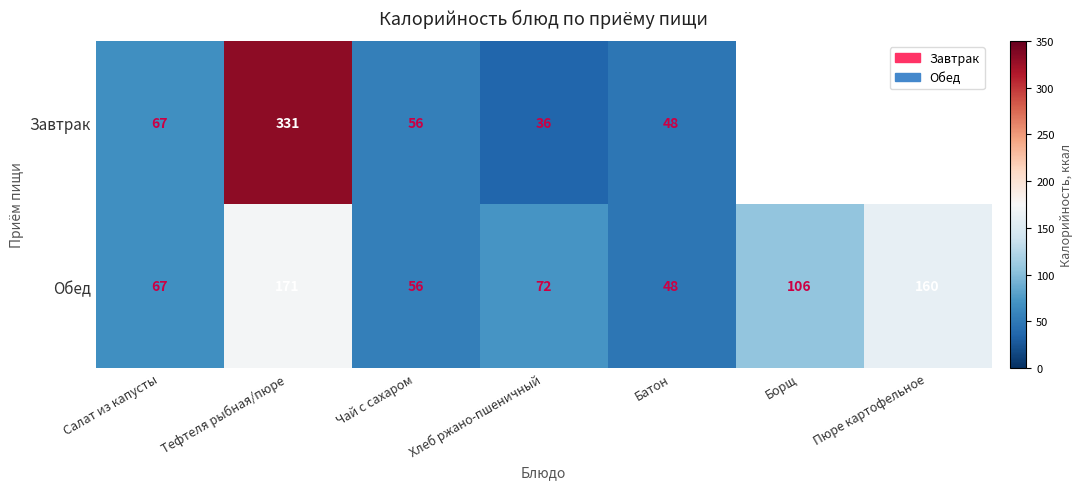

True or false: Завтрак has a value of 168.5 at Тефтеля рыбная/пюре.

False